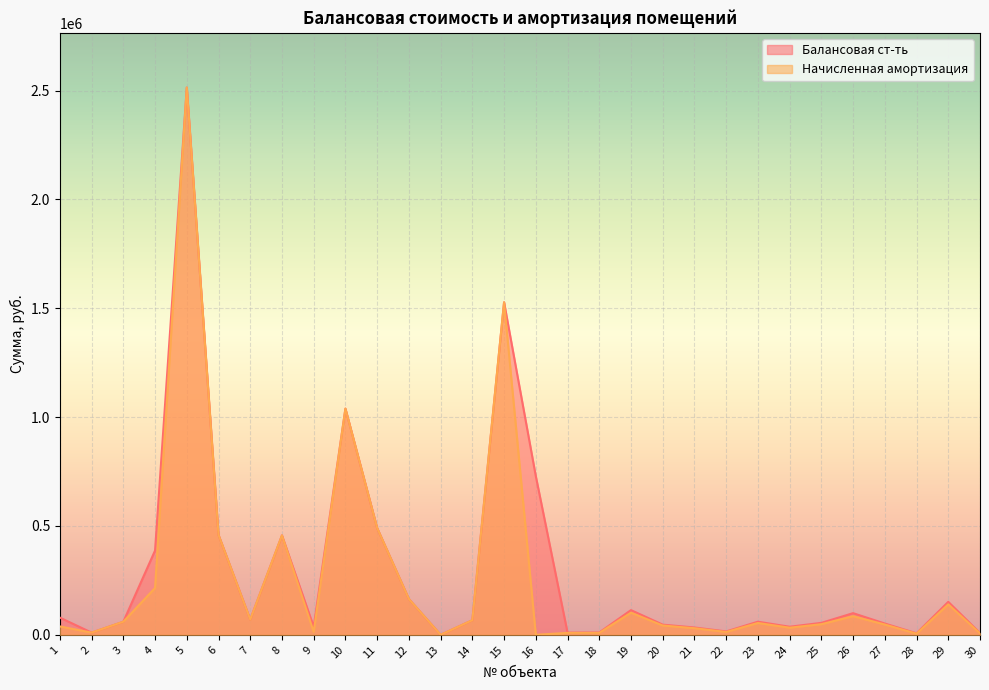

True or false: Начисленная амортизация and Балансовая ст-ть cross at least once.

False